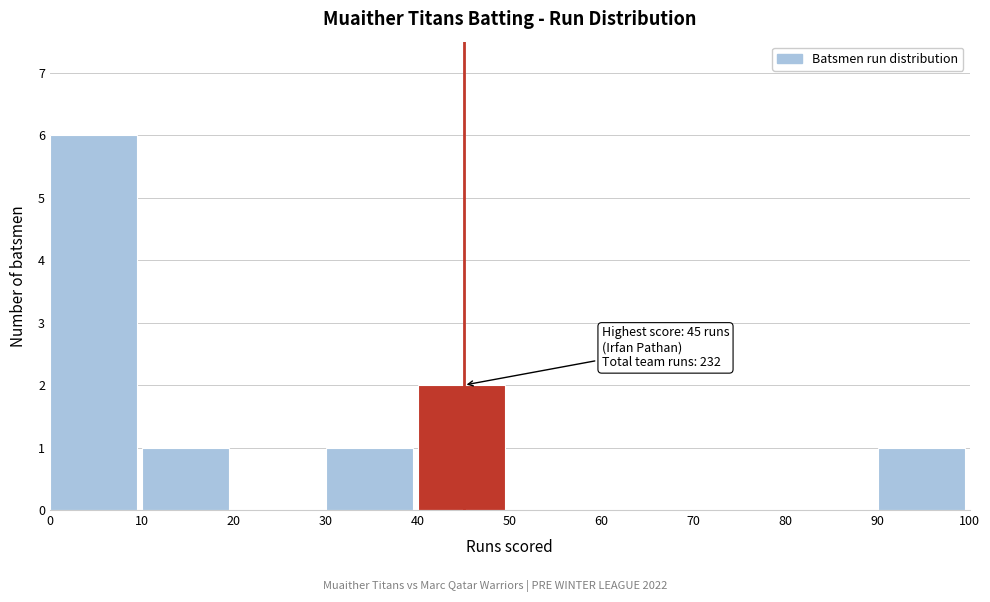

Which range on the x-axis has the tallest bar?

0 to 10